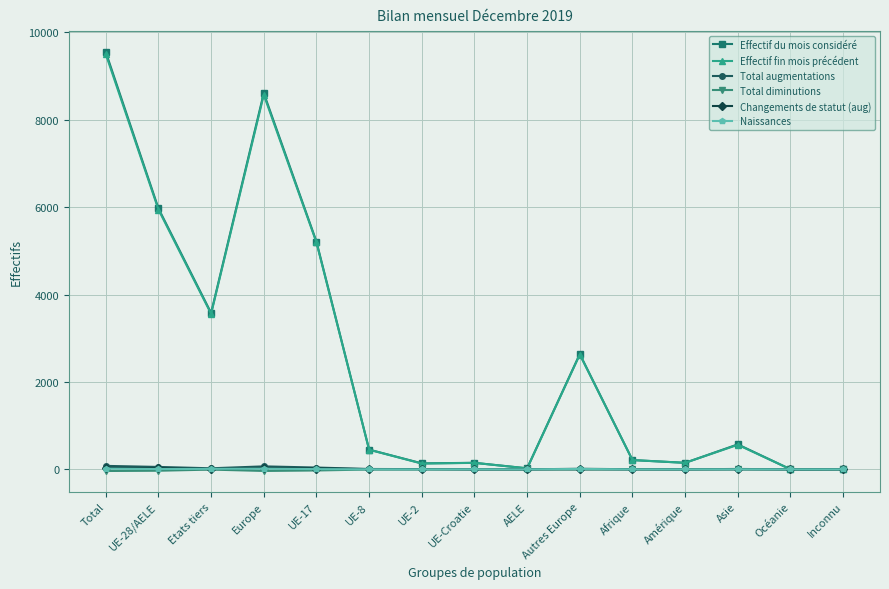

True or false: Total augmentations has more than 1 points higher than both neighbors.

True